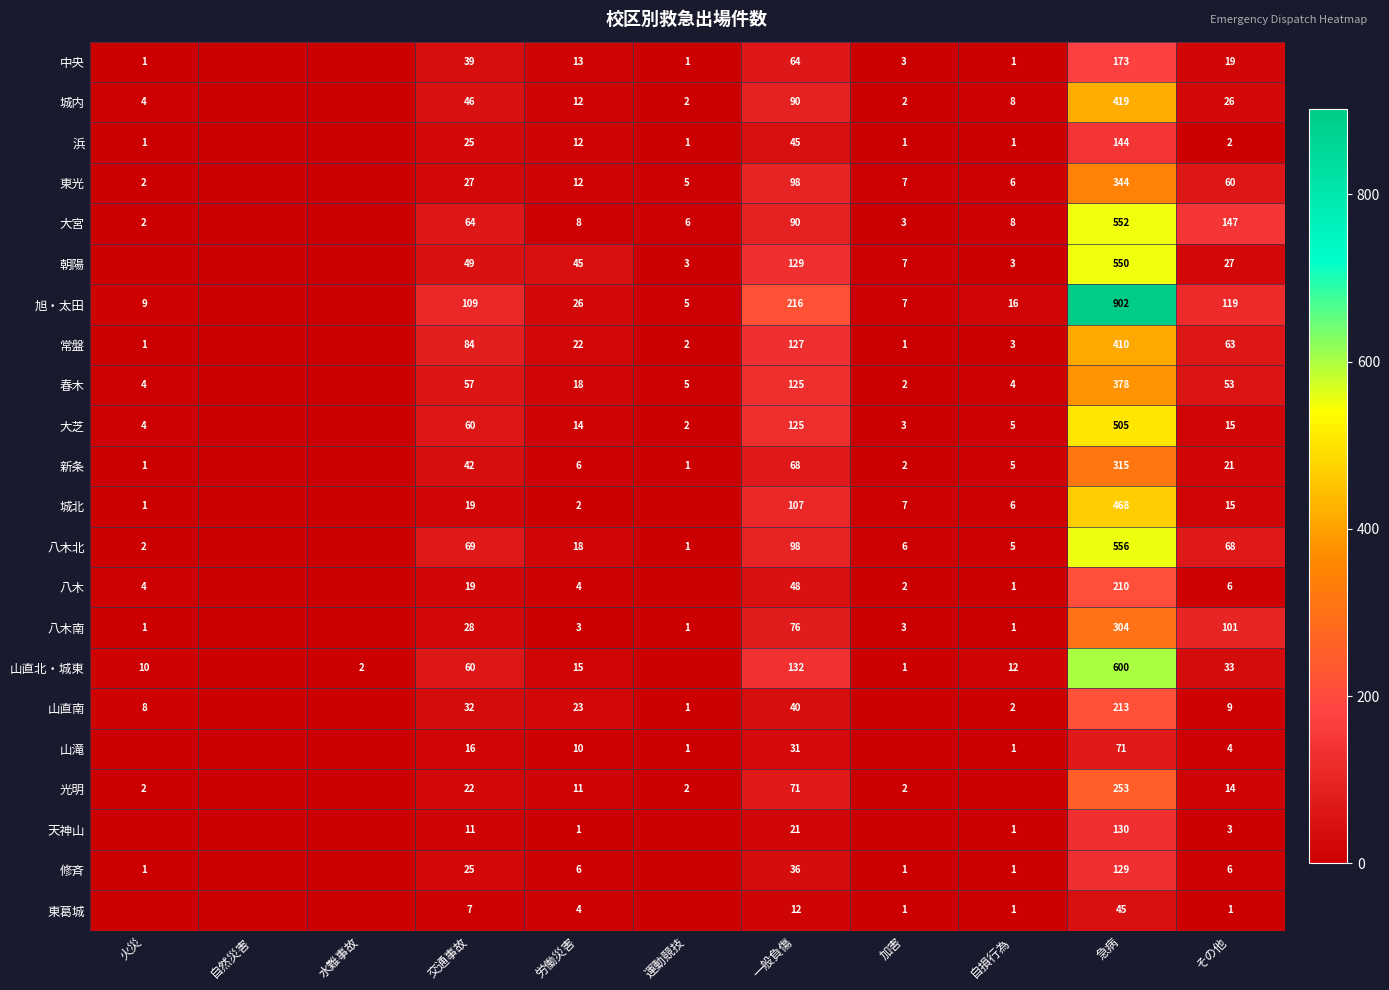

At which category is the sum across all series the highest?

急病